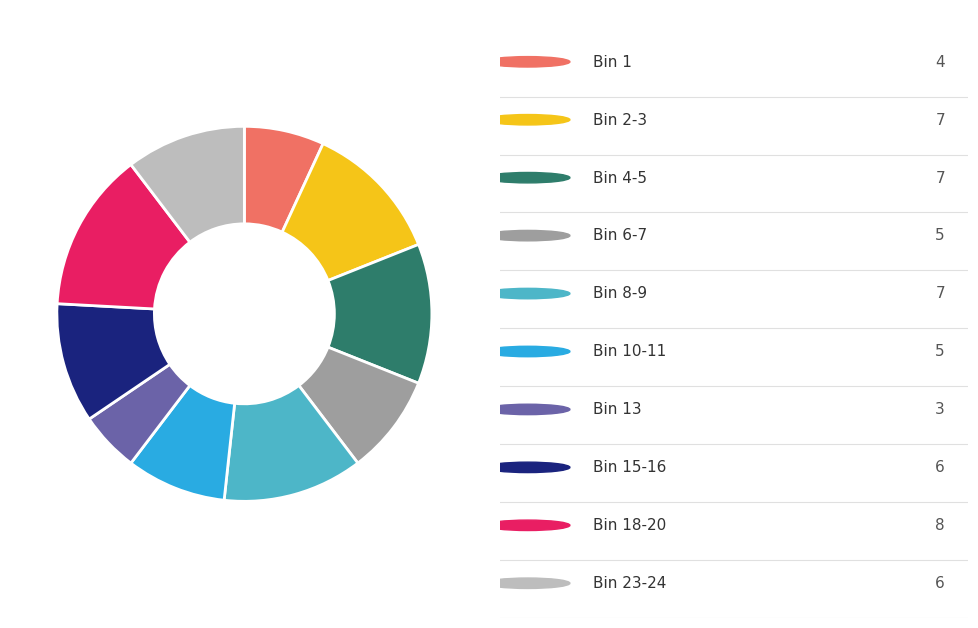

Count the number of slices in the pie.

10